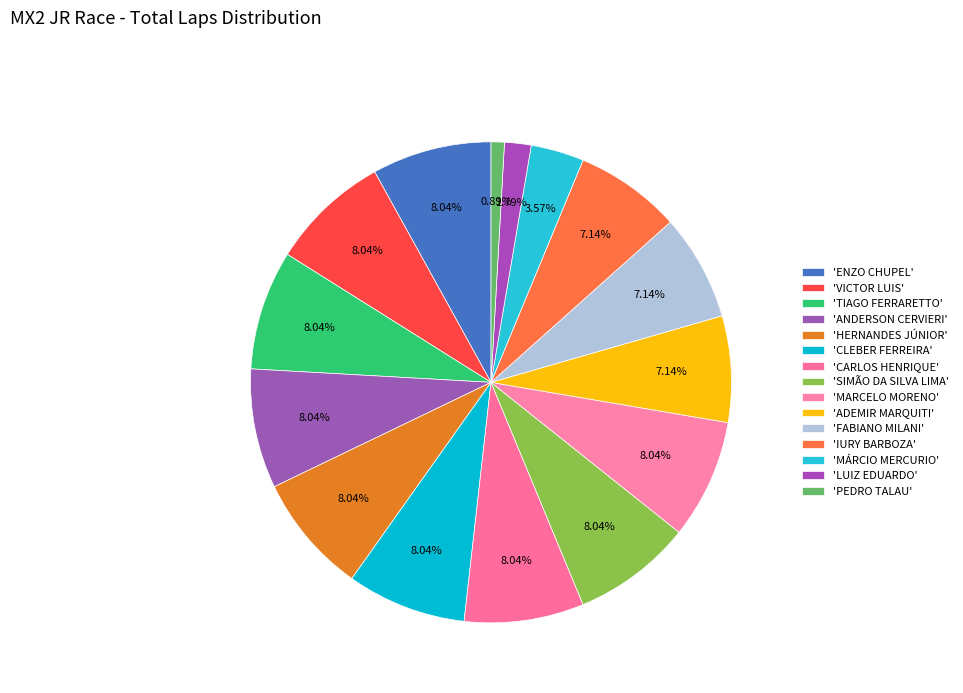

Rank the categories by value from lowest to highest.

PEDRO TALAU, LUIZ EDUARDO, MÁRCIO MERCURIO, ADEMIR MARQUITI, FABIANO MILANI, IURY BARBOZA, ENZO CHUPEL, VICTOR LUIS, TIAGO FERRARETTO, ANDERSON CERVIERI, HERNANDES JÚNIOR, CLEBER FERREIRA, CARLOS HENRIQUE, SIMÃO DA SILVA LIMA, MARCELO MORENO